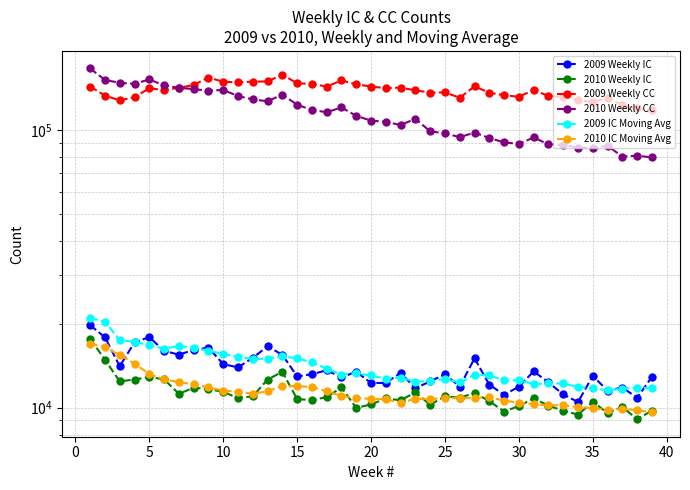

What are all the series names shown in the legend?

2009 Weekly IC, 2010 Weekly IC, 2009 Weekly CC, 2010 Weekly CC, 2009 IC Moving Avg, 2010 IC Moving Avg